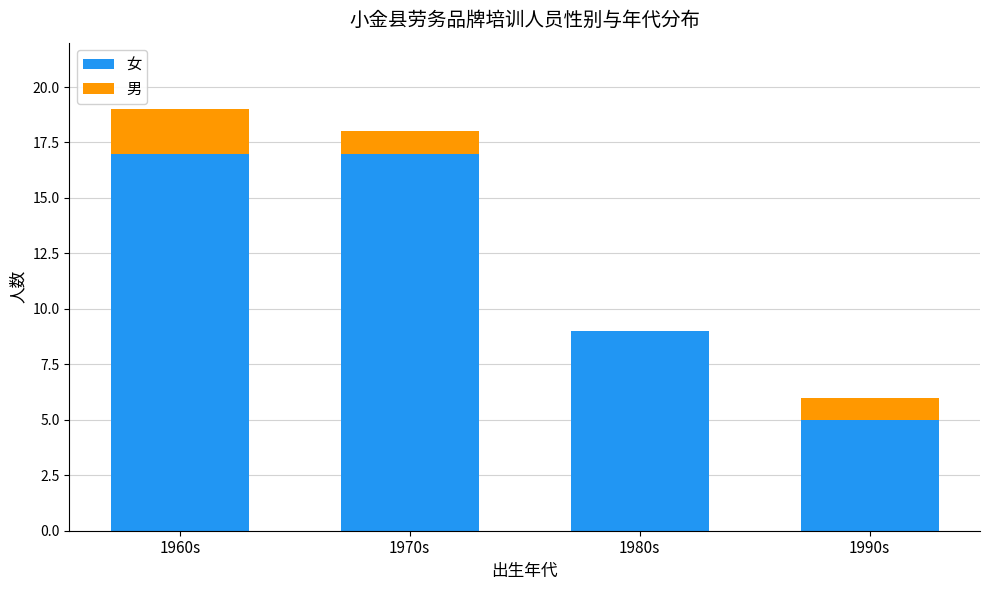

What is the sum of the 女 values at 1990s and 1980s?

14